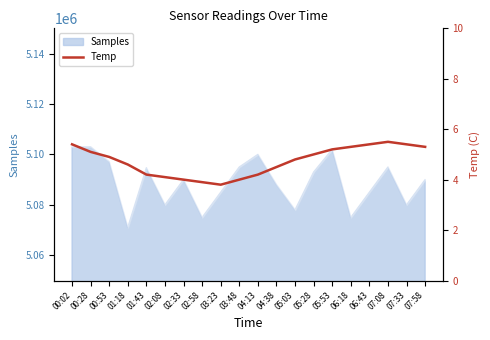

What is the minimum value shown in the chart?

3.8